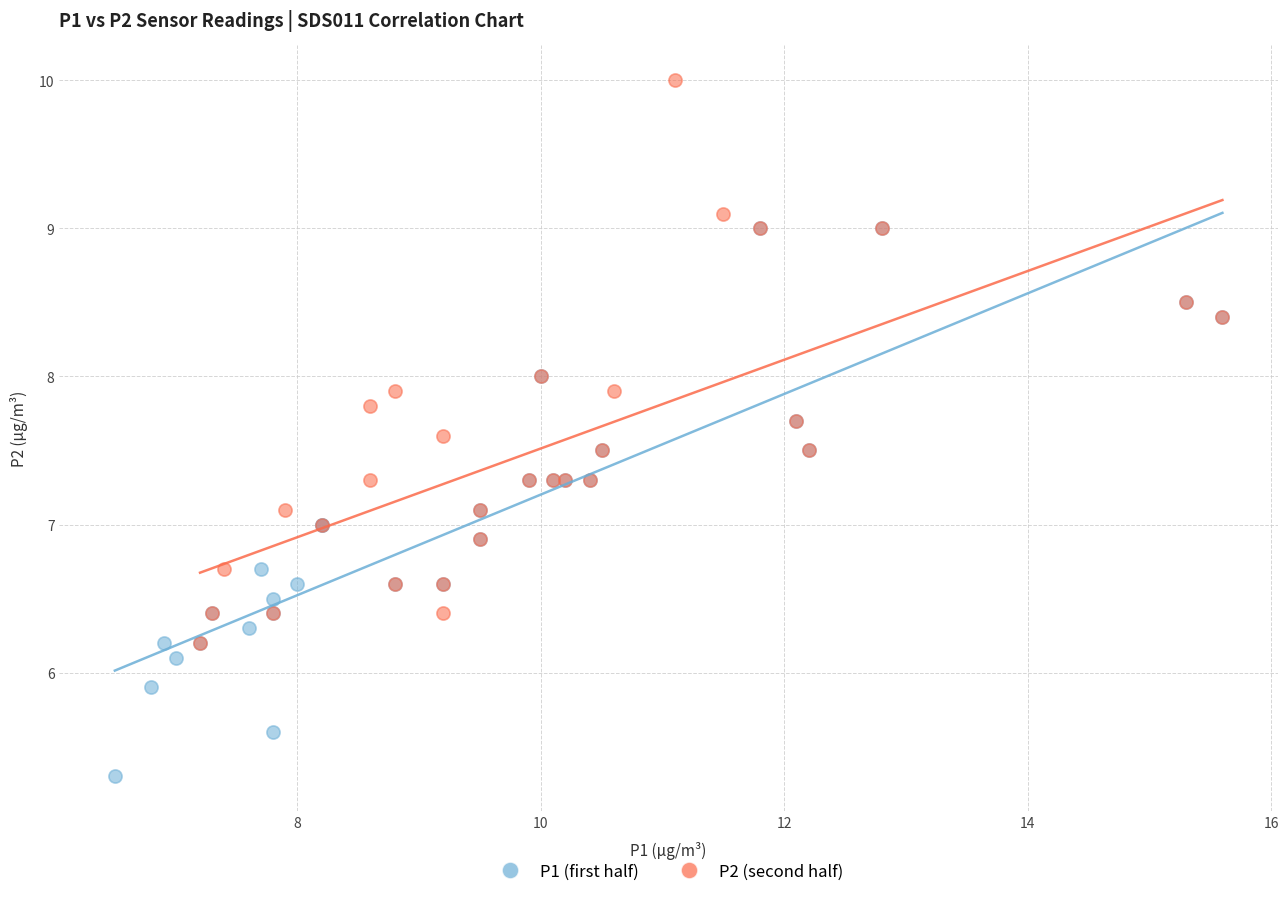

What are all the series names shown in the legend?

P1 (first half), P2 (second half)